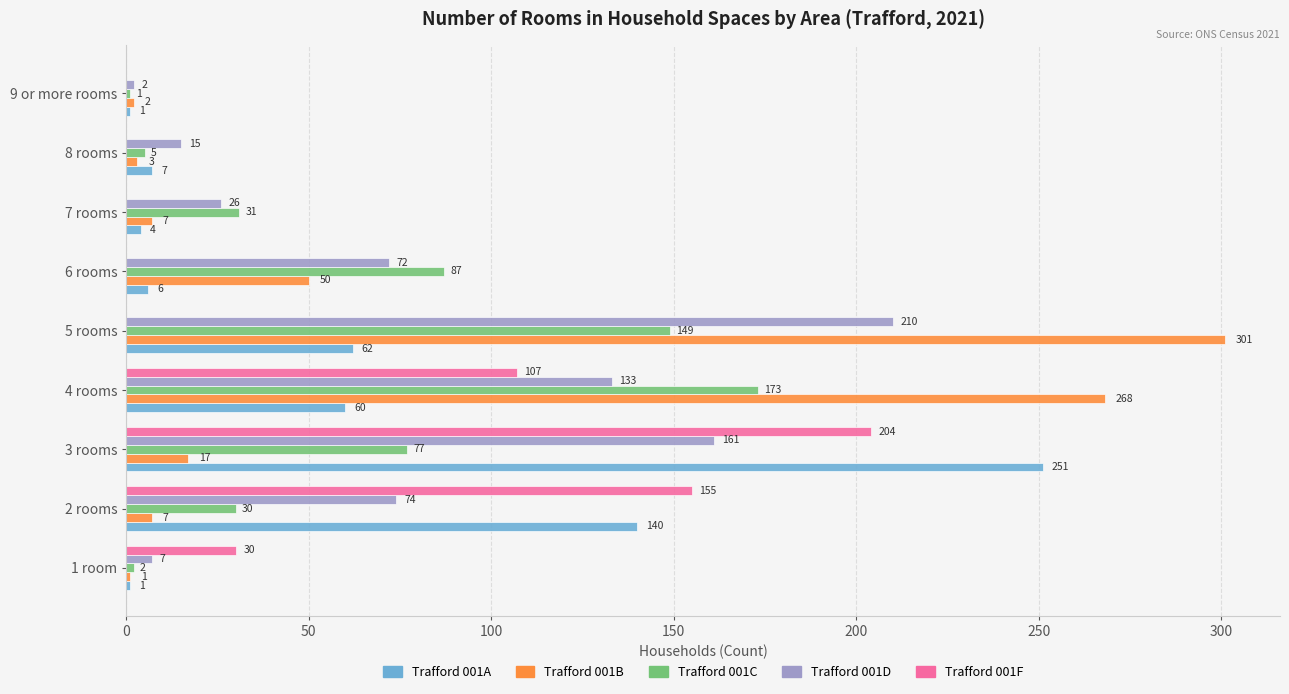

What is the sum of all Trafford 001C values?

555